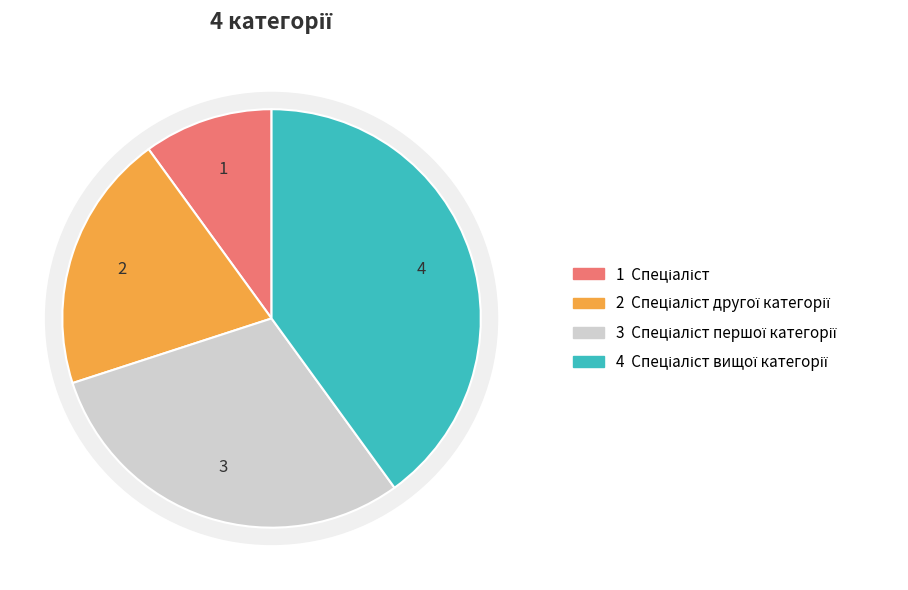

Does any single category account for the majority?

No